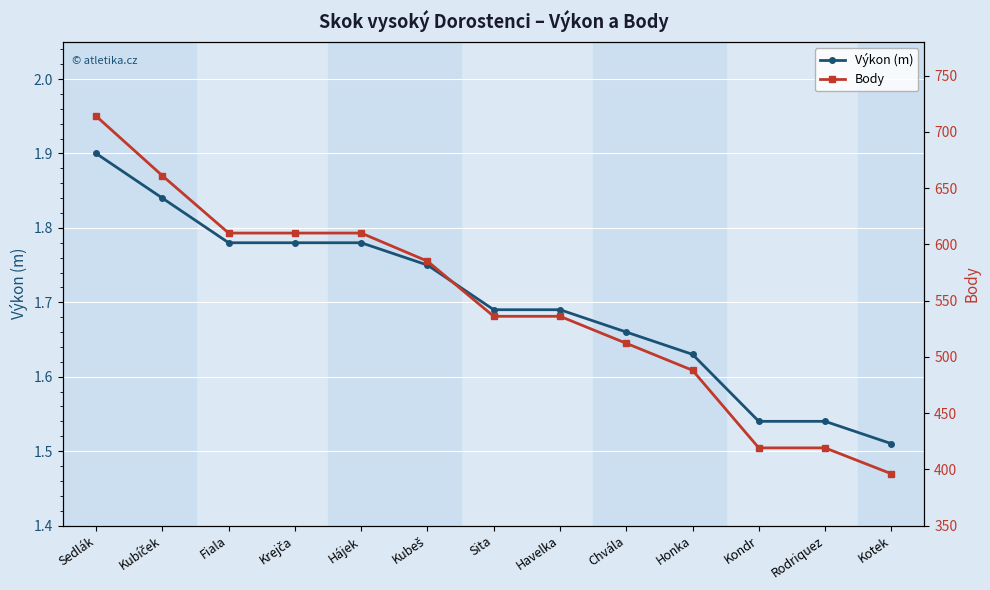

How many values in the Body series exceed 536?

6